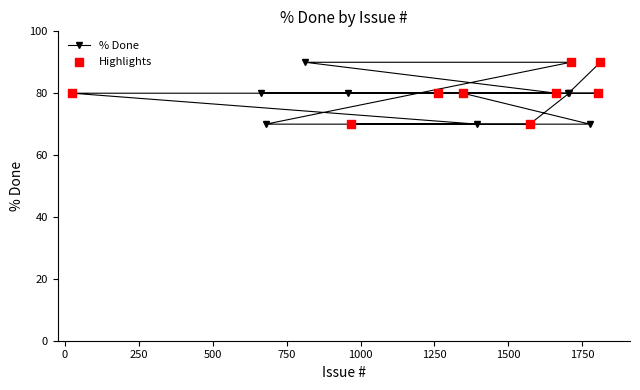

What is the ratio of the value at 1811 to the value at 1705?

1.1